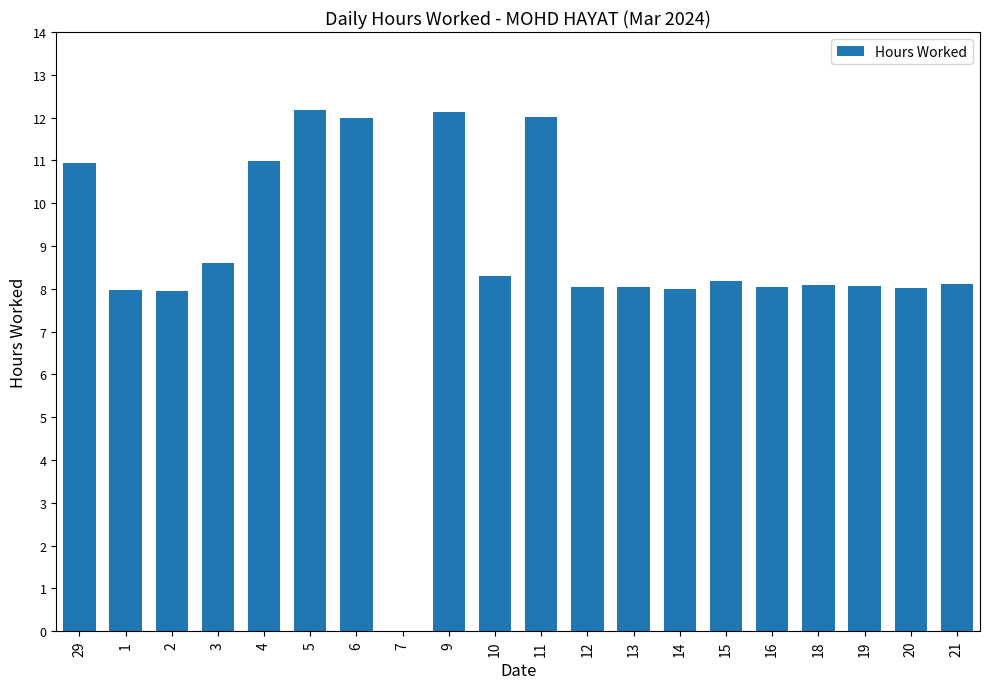

Approximately how many times larger is the value at 19 compared to 12?

1.0